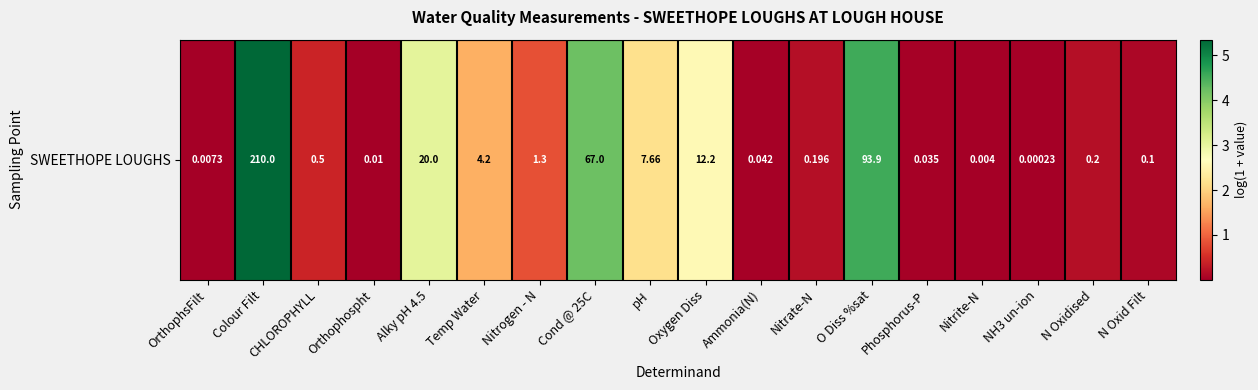

Rank the categories by value from highest to lowest.

Colour Filt, O Diss %sat, Cond @ 25C, Alky pH 4.5, Oxygen Diss, pH, Temp Water, Nitrogen - N, CHLOROPHYLL, N Oxidised, Nitrate-N, N Oxid Filt, Ammonia(N), Phosphorus-P, Orthophospht, OrthophsFilt, Nitrite-N, NH3 un-ion